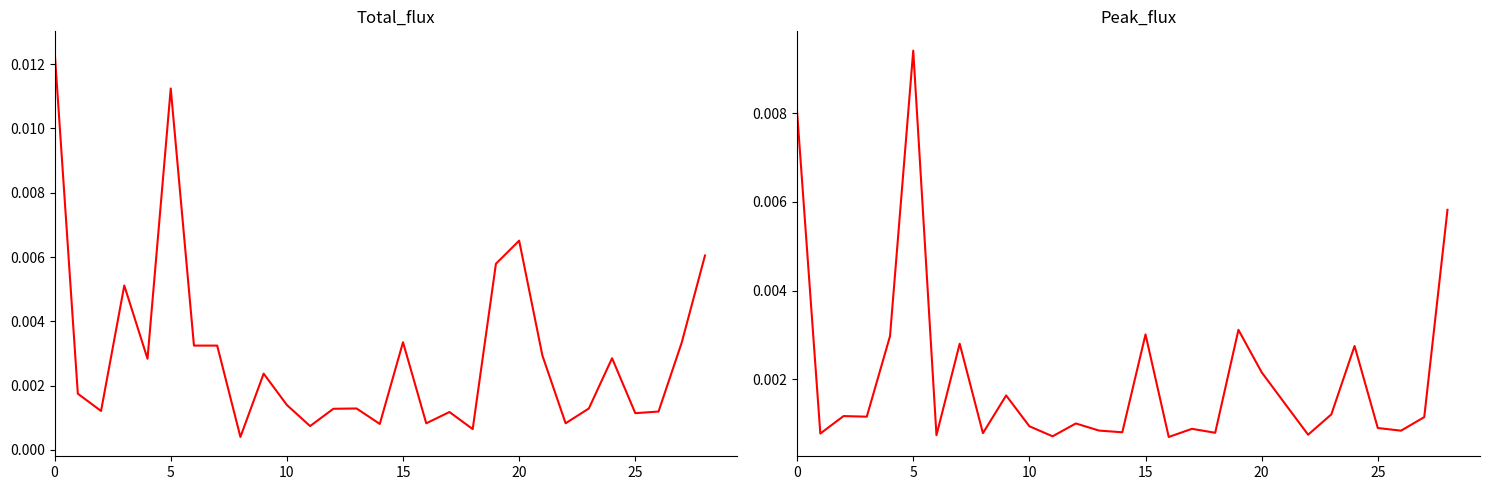

Which series changed the most between 11 and 25?

Total_flux